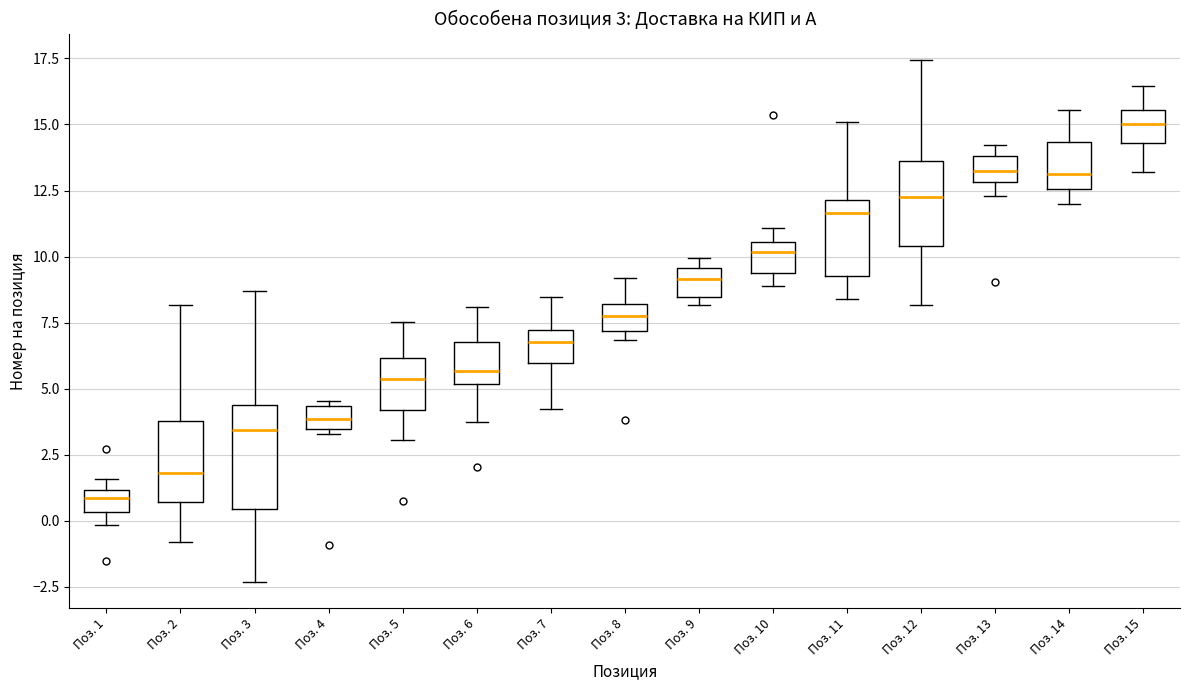

Comparing the boxes themselves (not the whiskers), which one is the tallest?

Поз. 3